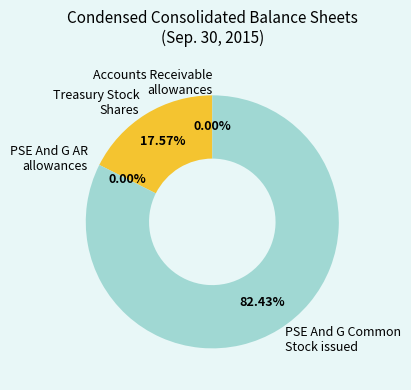

Combined, do Treasury Stock Shares and PSE And G Common Stock issued account for over 50%?

Yes